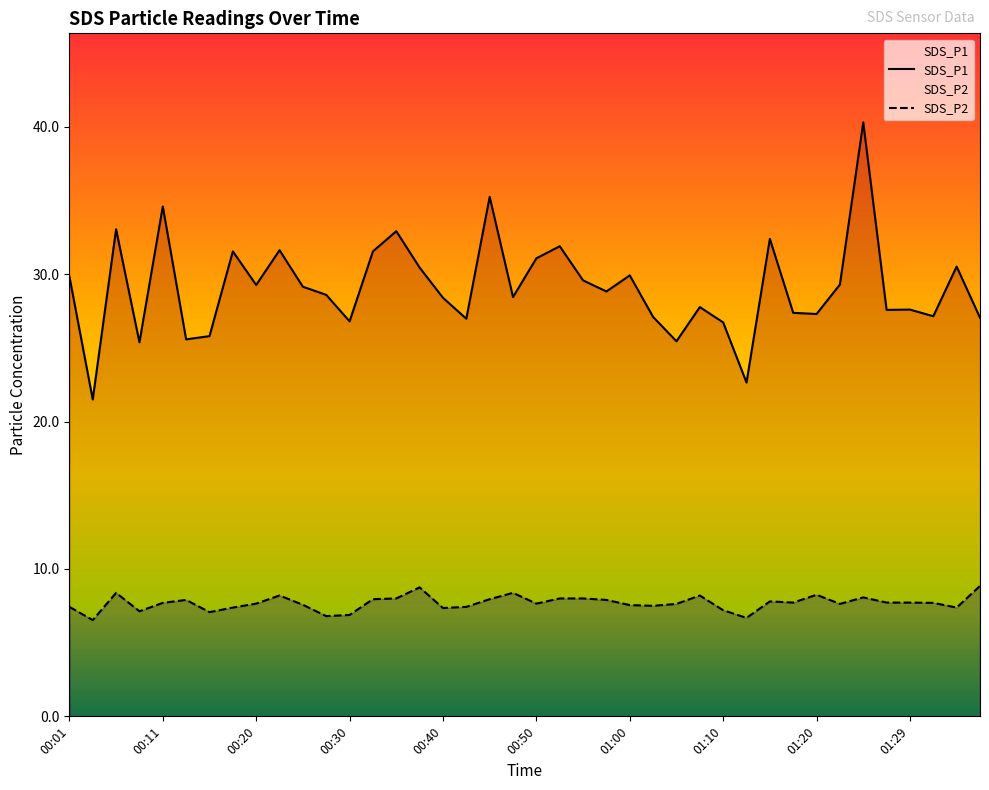

Which series has the widest spread of values?

SDS_P1